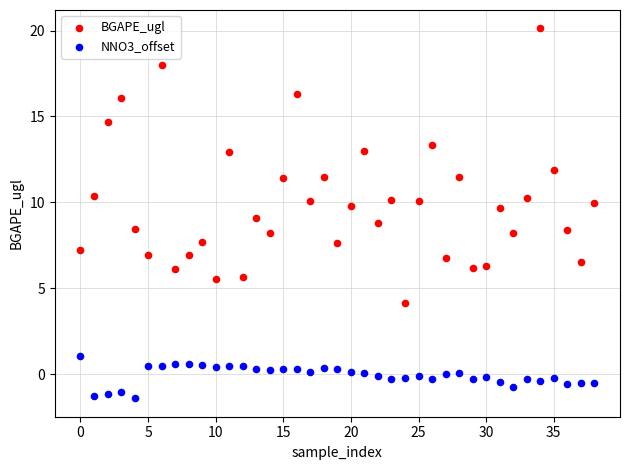

Which series has the widest spread of Y values?

BGAPE_ugl